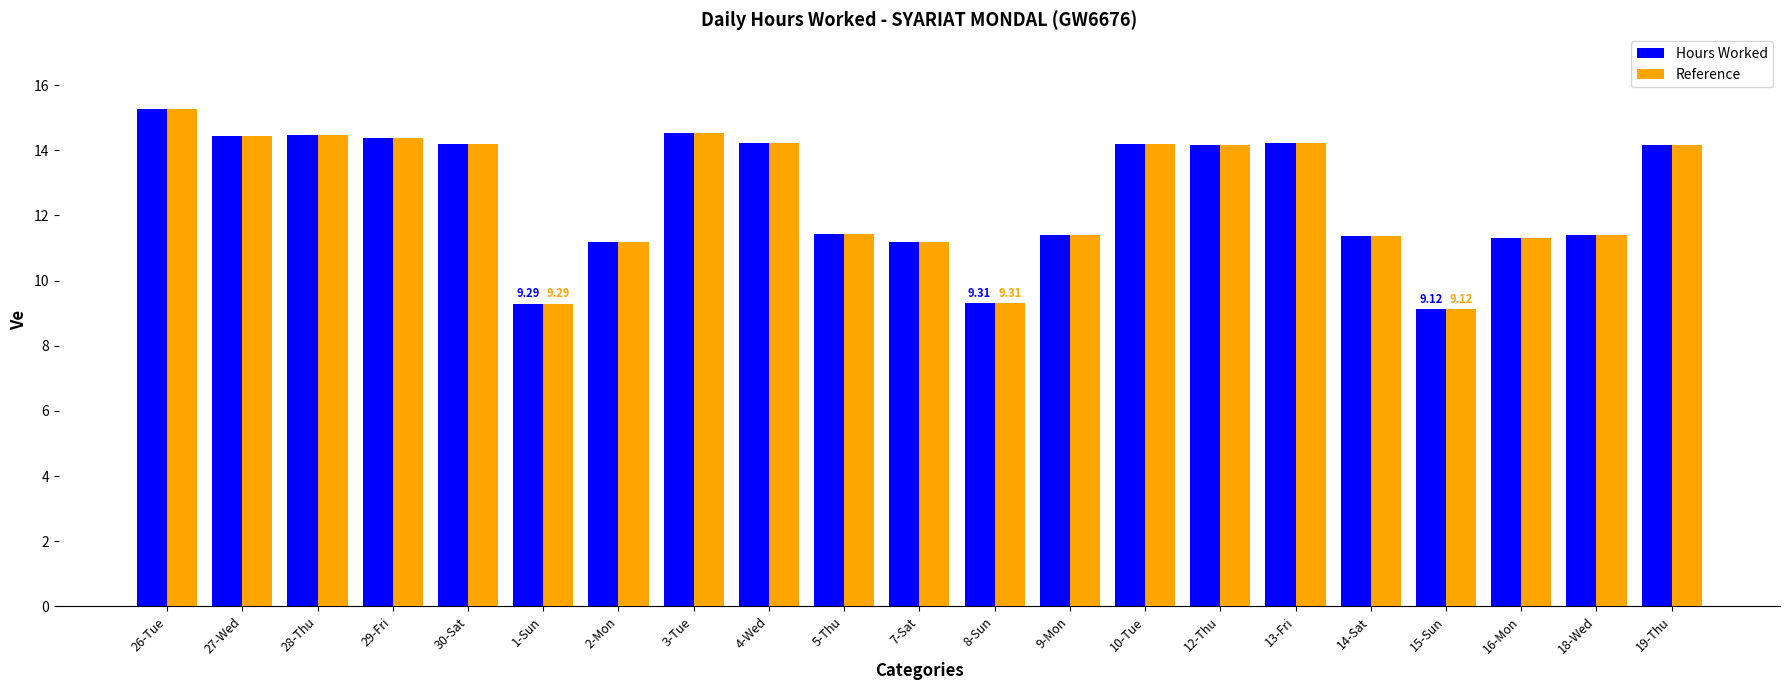

Is it true that Hours Worked equals 19.4 at 16-Mon?

False